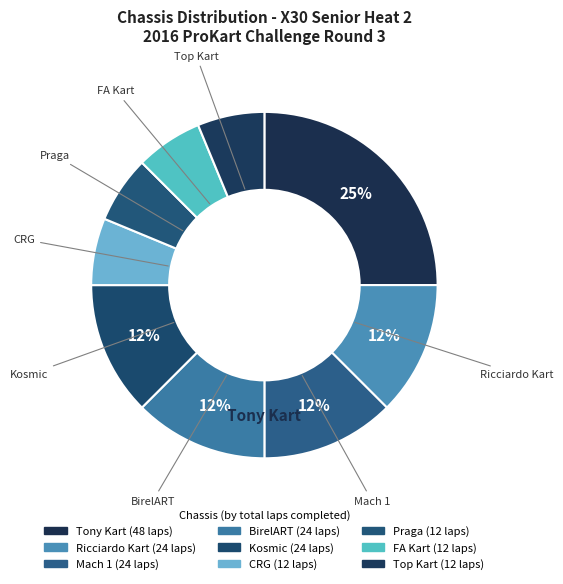

How many segments does this pie chart have?

9